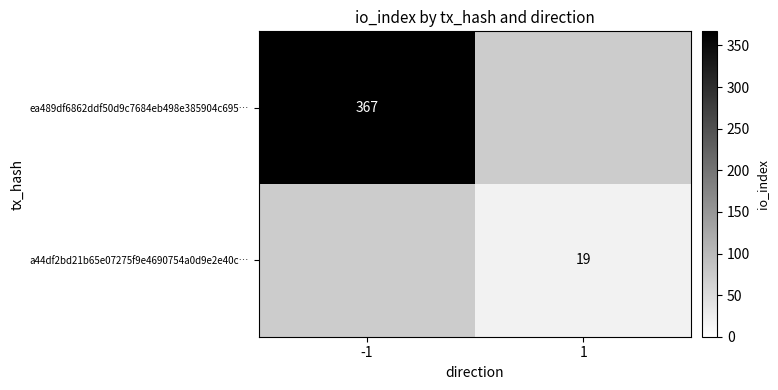

The ea489df6862ddf50d9c7684eb498e385904c695… series shows 367 at -1. True or false?

True